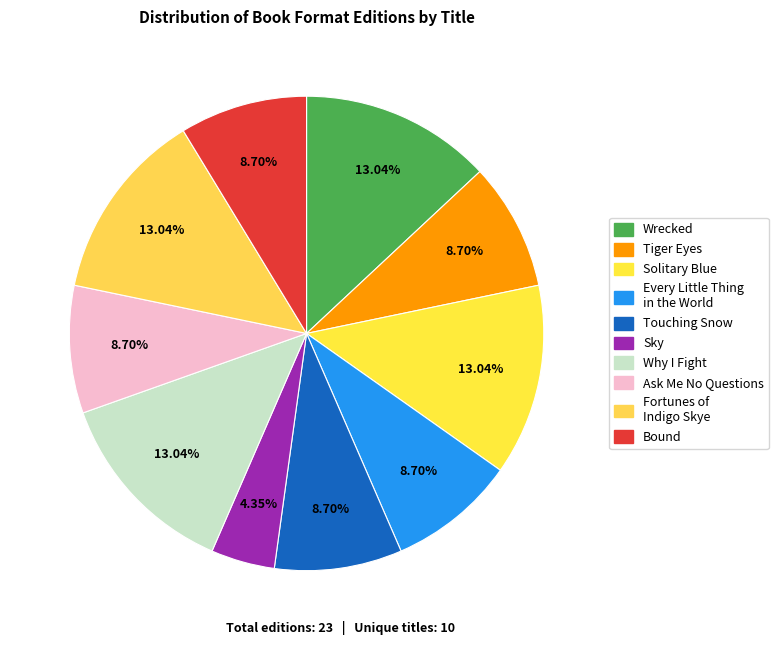

To the nearest percent, what is the average slice percentage?

10%